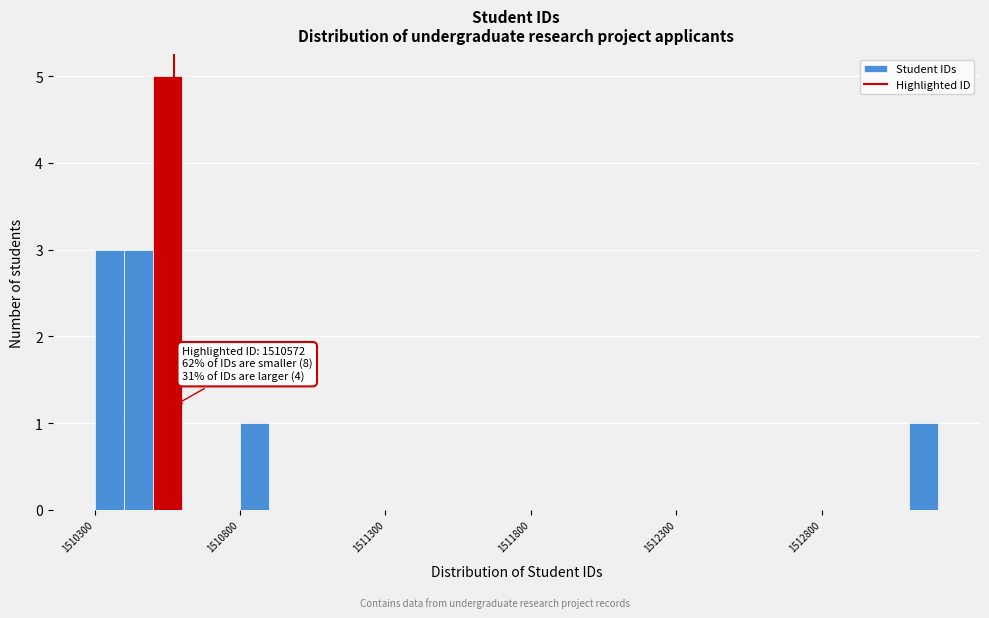

Read against the x-axis, roughly where is the centre of the tallest bar?

1510550